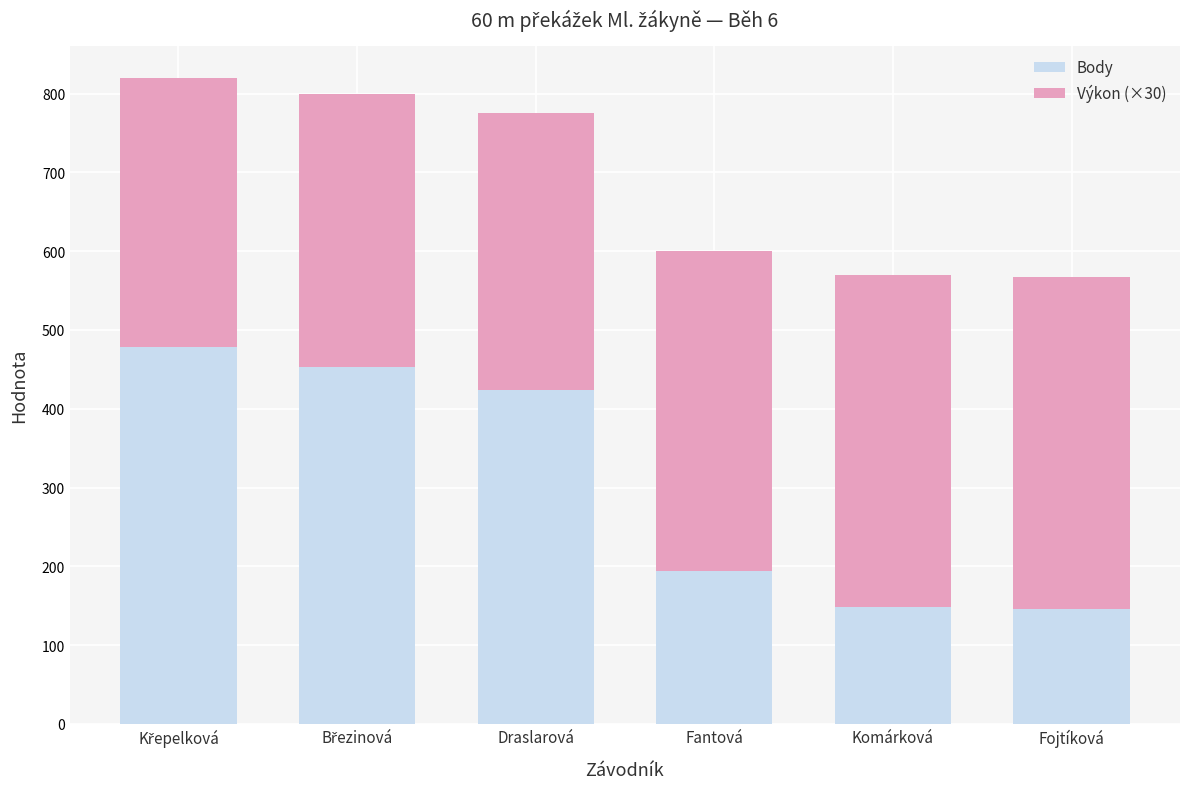

How many bars are there in total?

6